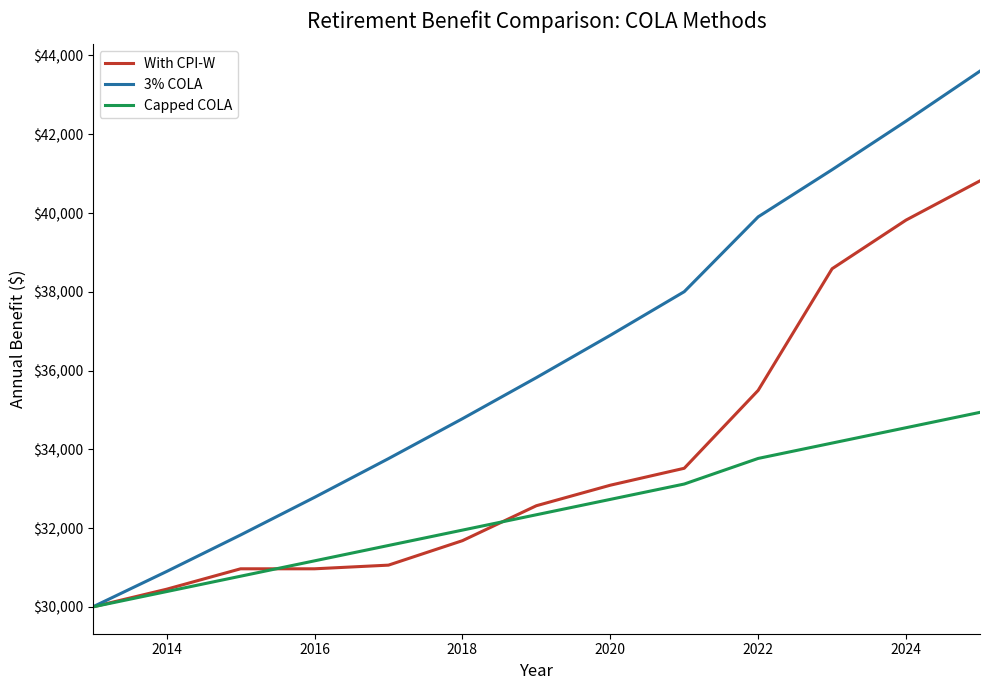

What is the lowest value of the 3% COLA series?

30000